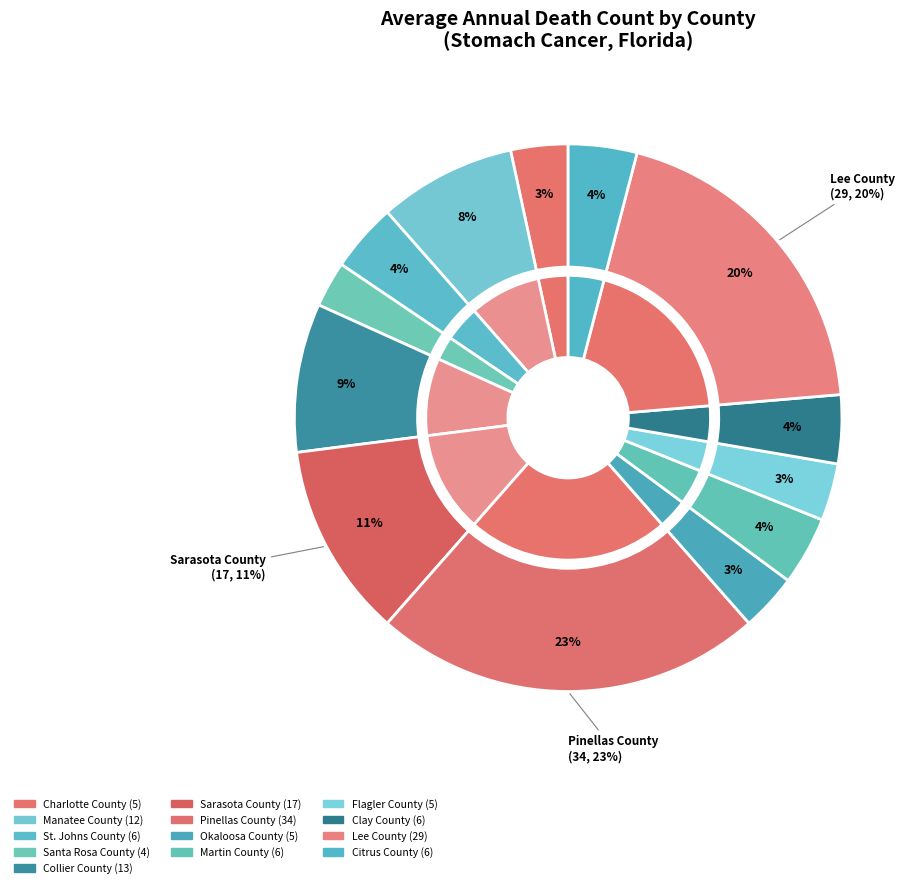

To the nearest percent, what portion does Santa Rosa County represent?

3%